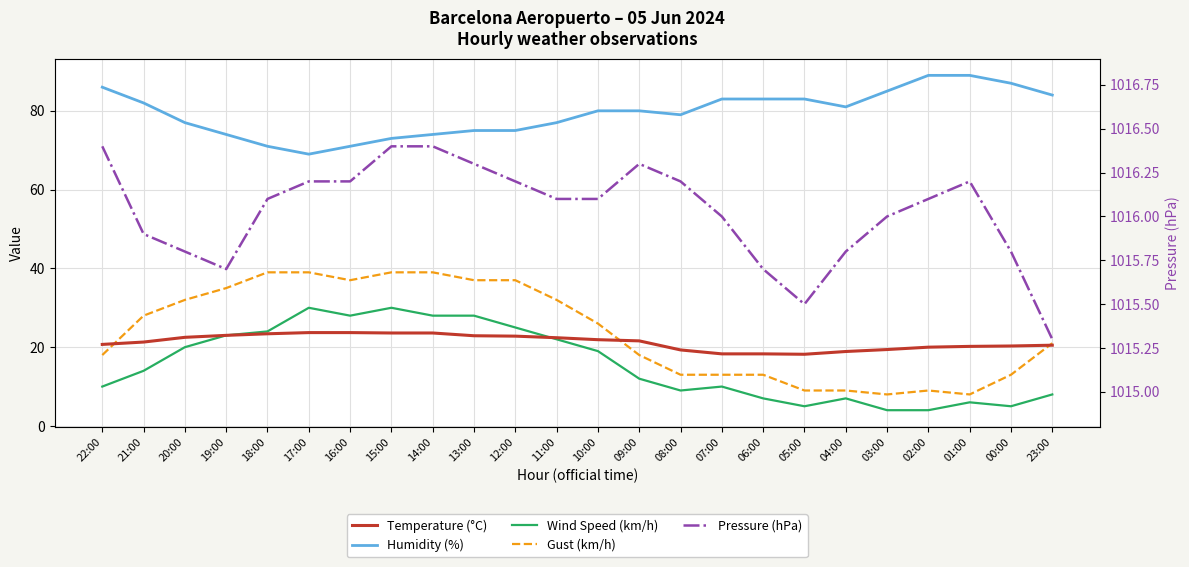

What is the difference between the maximum and minimum values in the Gust (km/h) series?

31.0